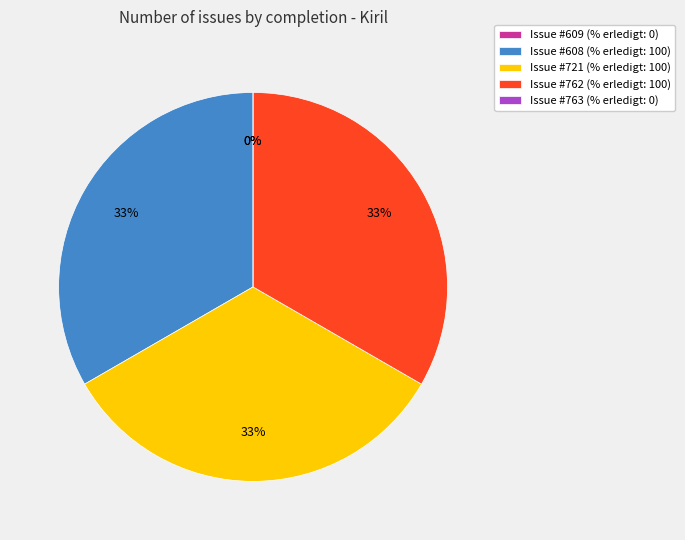

What is the smallest slice in the pie chart?

609